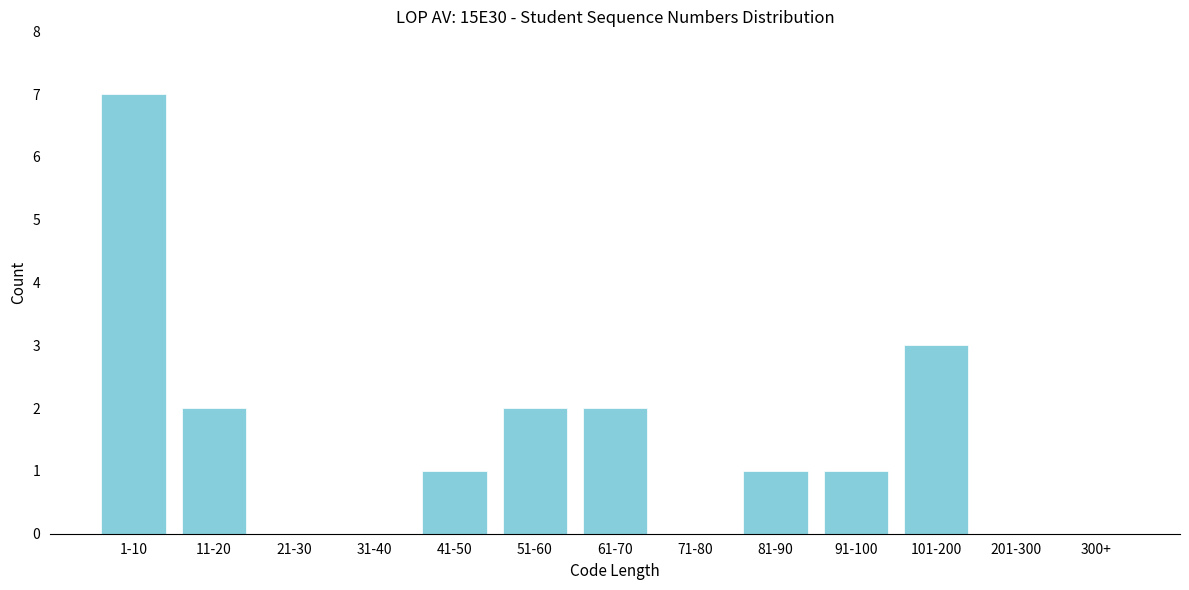

Reading left to right, transcribe all the data shown in this chart.

1-10=7	11-20=2	21-30=0	31-40=0	41-50=1	51-60=2	61-70=2	71-80=0	81-90=1	91-100=1	101-200=3	201-300=0	300+=0